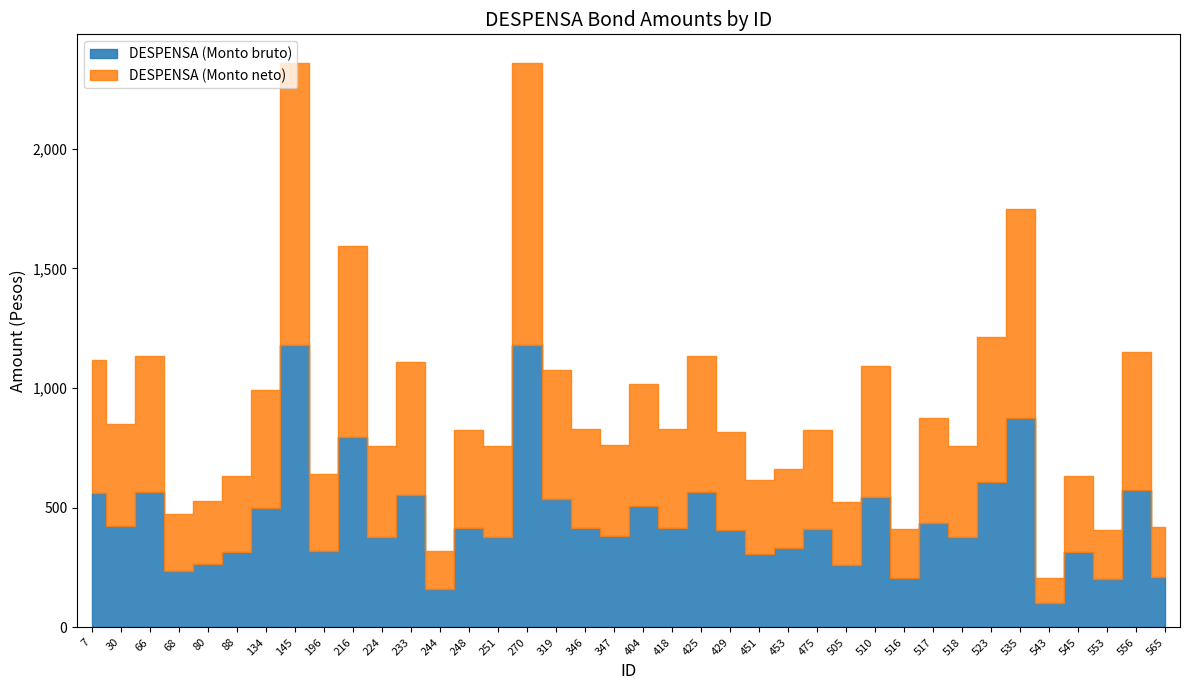

What are all the series names shown in the legend?

DESPENSA (Monto bruto), DESPENSA (Monto neto)